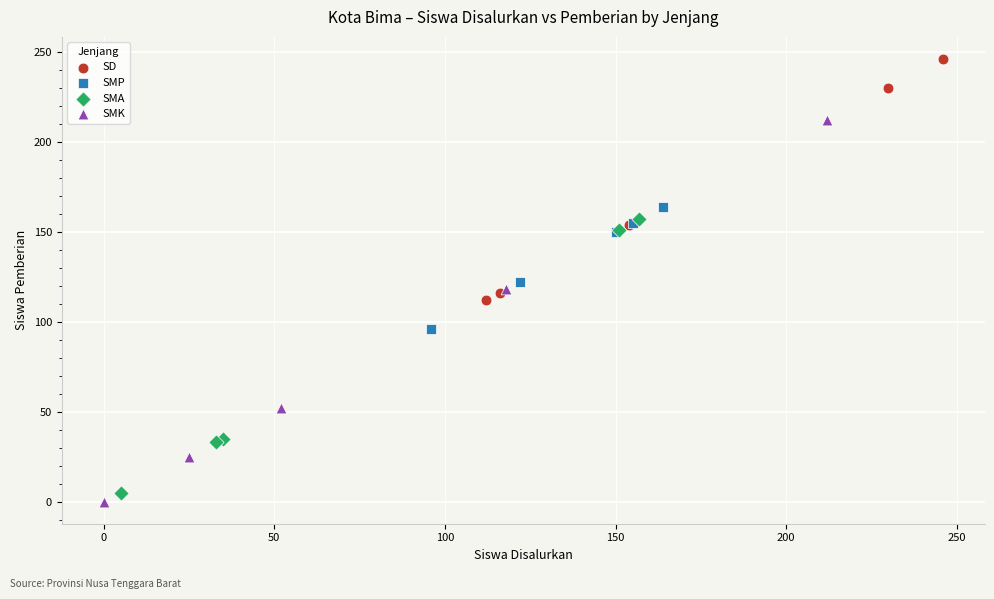

Which series has the largest Y range (max minus min)?

SMK